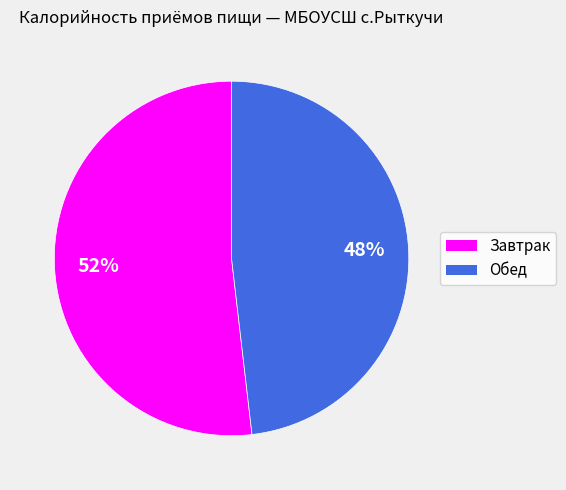

Is the sum of Завтрак and Обед greater than half?

Yes